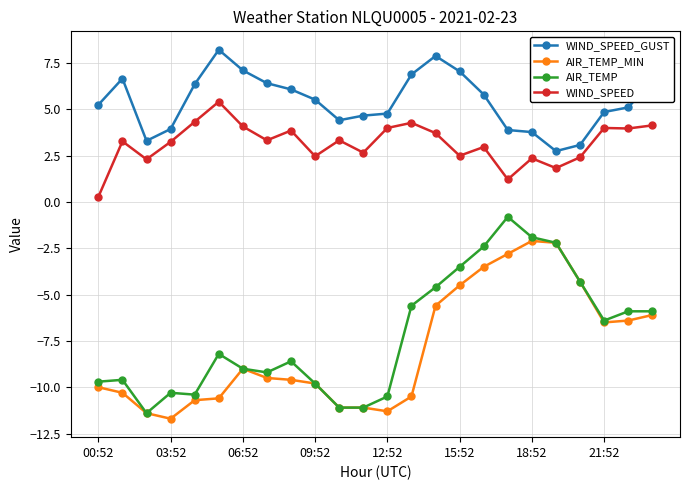

True or false: AIR_TEMP and WIND_SPEED_GUST cross at least once.

False